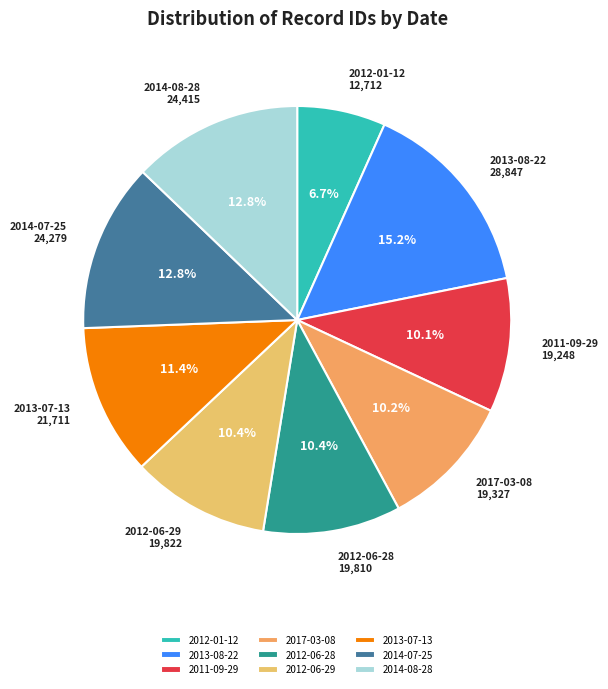

The 2014-08-28 slice represents 6% of the pie. True or false?

False